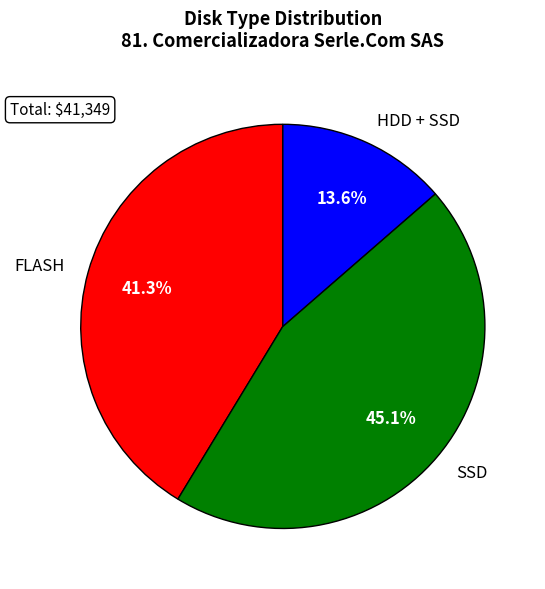

Between SSD and HDD + SSD, which is larger?

SSD